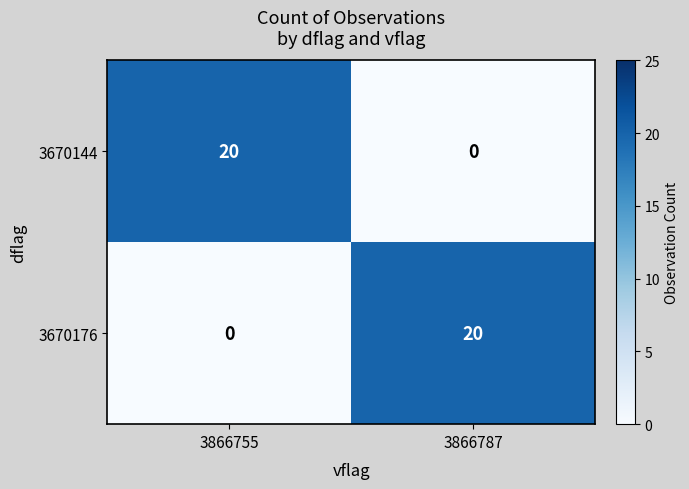

Read the 3670176 value at 3866787, to the nearest 5.

20